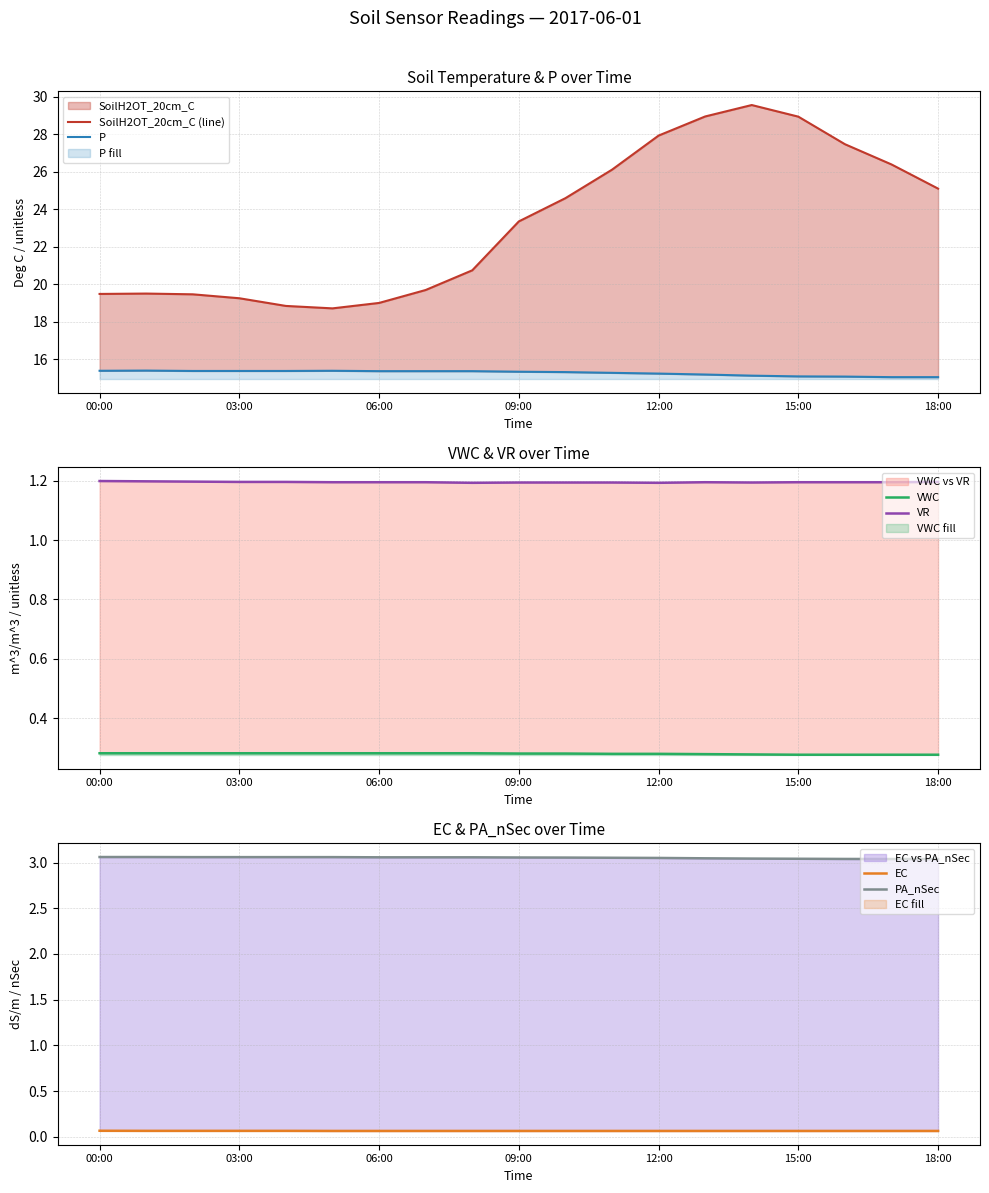

What are all the series names shown in the legend?

SoilH2OT_20cm_C (line), P, VWC, VR, EC, PA_nSec